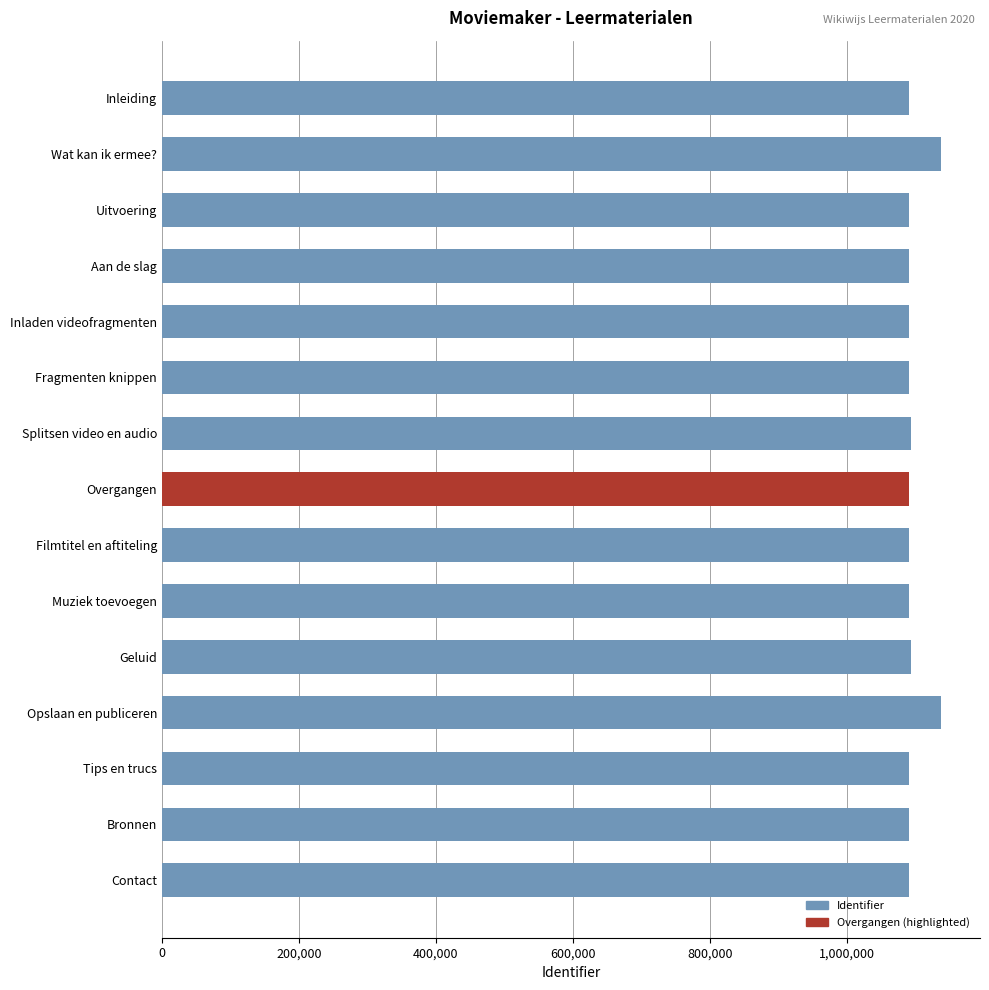

What is the label of the 15th bar from the bottom?

Inleiding